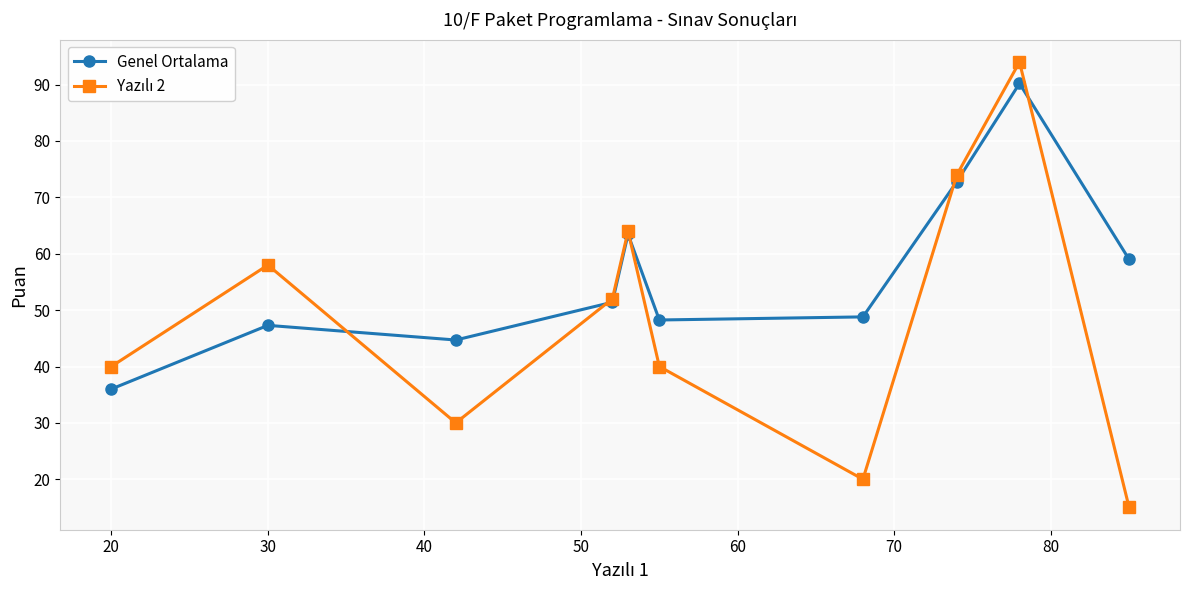

Which series has the largest total across all categories?

Genel Ortalama